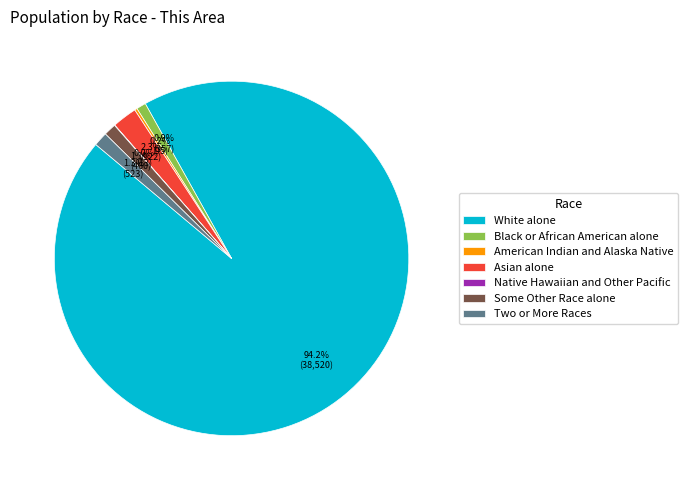

Which category has the biggest portion of the pie?

White alone